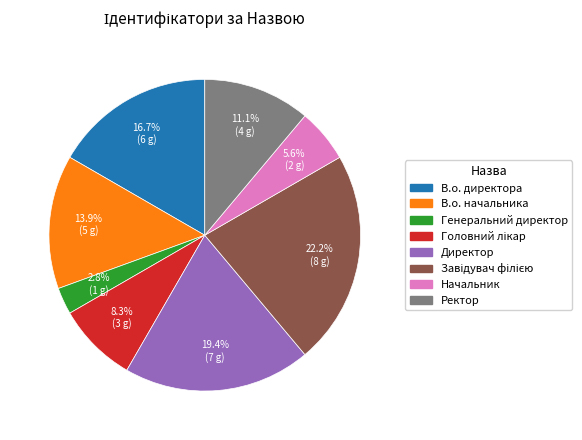

Approximately how many times larger is the value at В.о. директора compared to Генеральний директор?

6.0